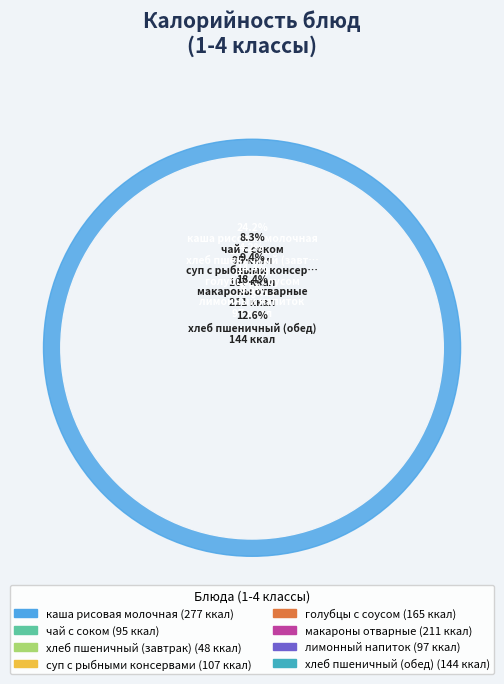

How many slices are in this pie chart?

8